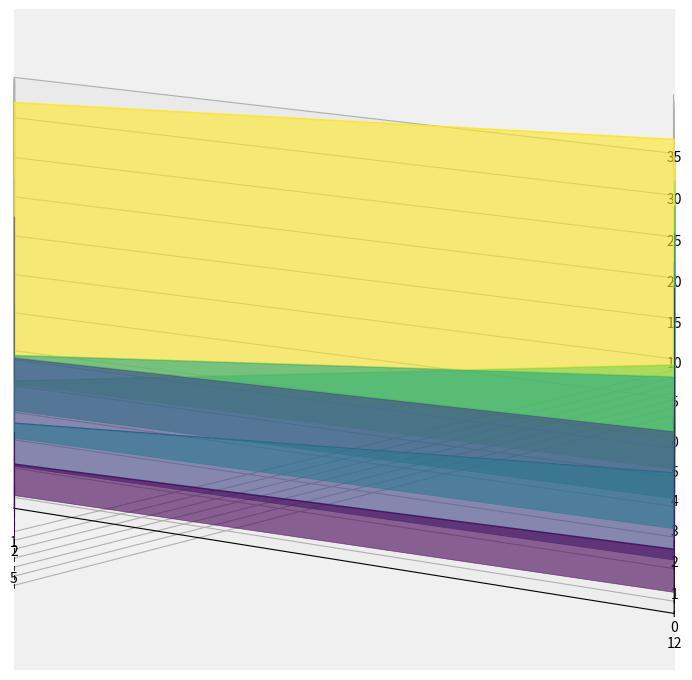

How many data points in Oui are above 0?

3